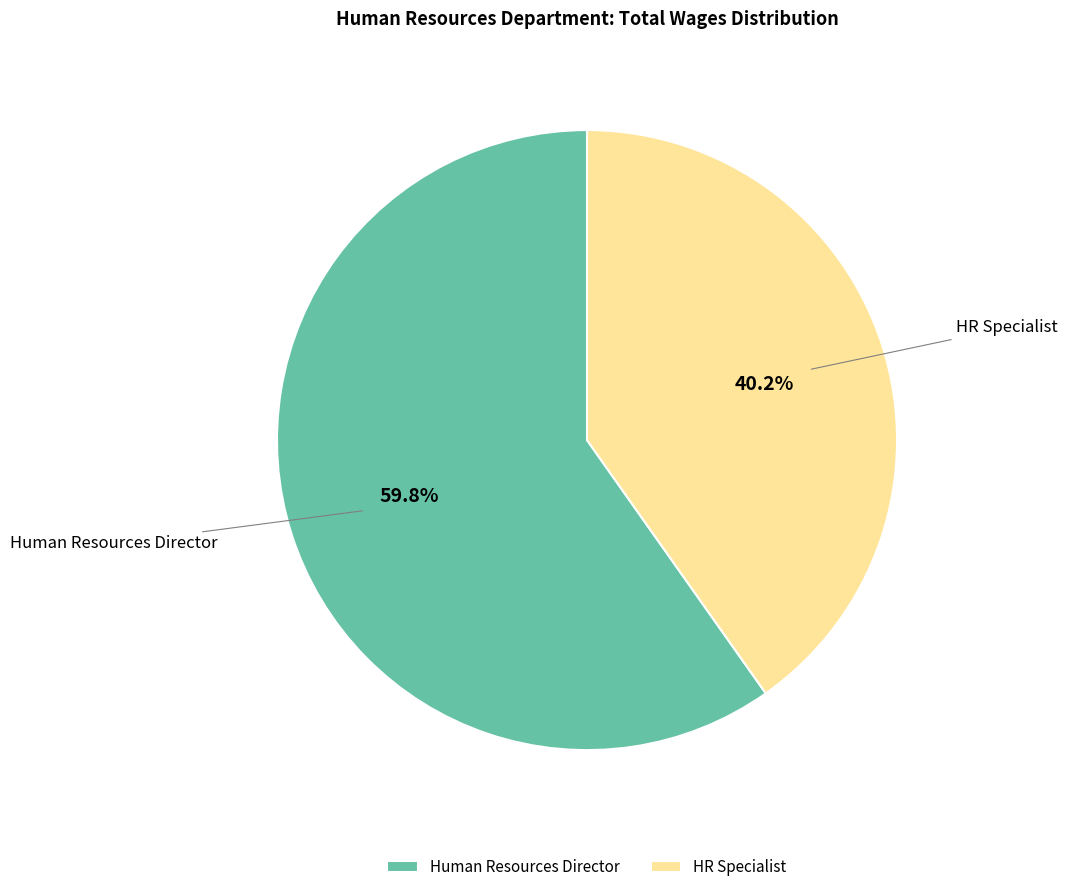

What is the ratio of the value at HR Specialist to the value at Human Resources Director?

0.7